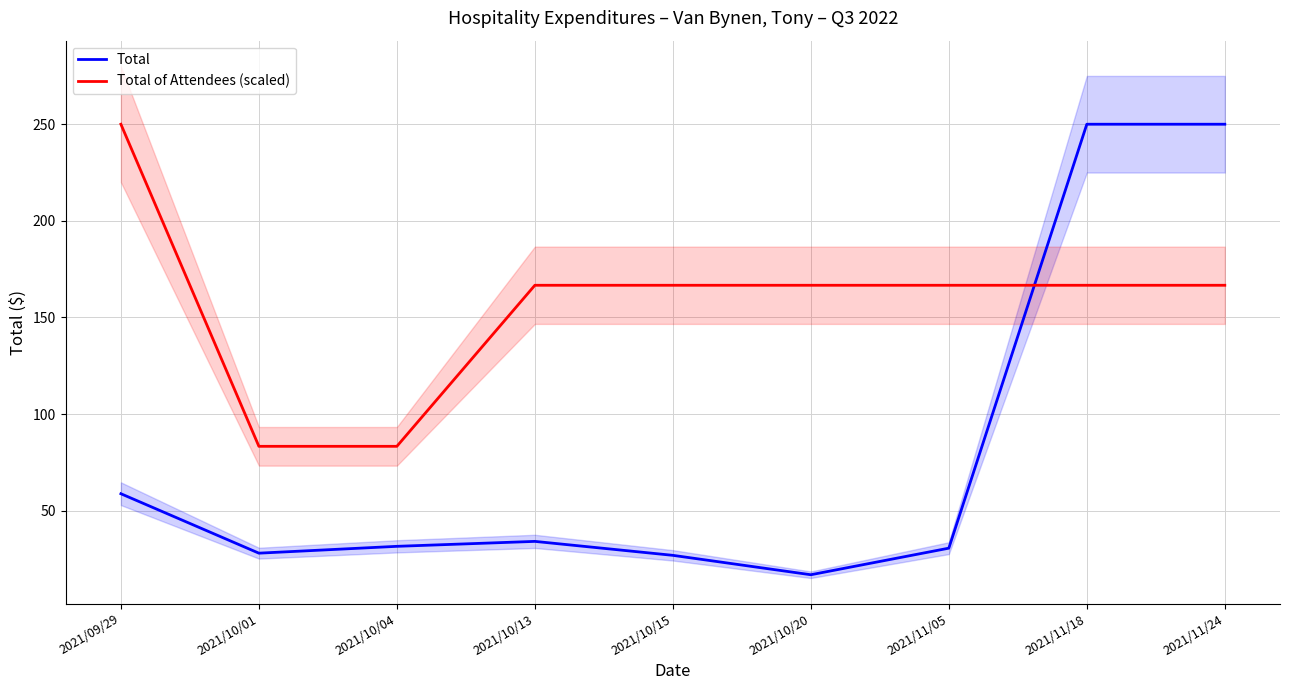

Which series has the widest spread of values?

Total